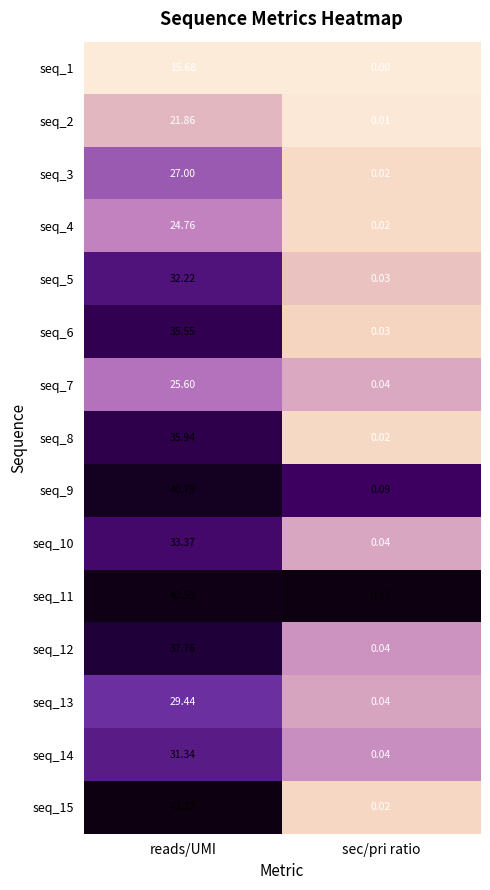

At which label is seq_1 closest to 7?

sec/pri ratio